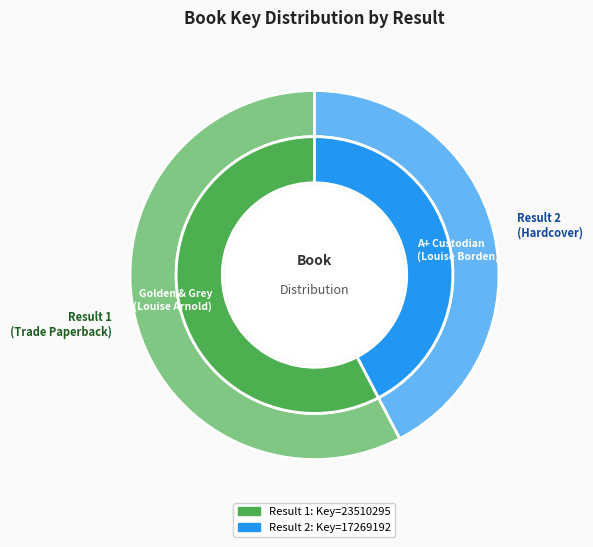

Approximately how many times larger is the value at Golden & Grey (Result 1) compared to A+ Custodian (Result 2)?

1.4